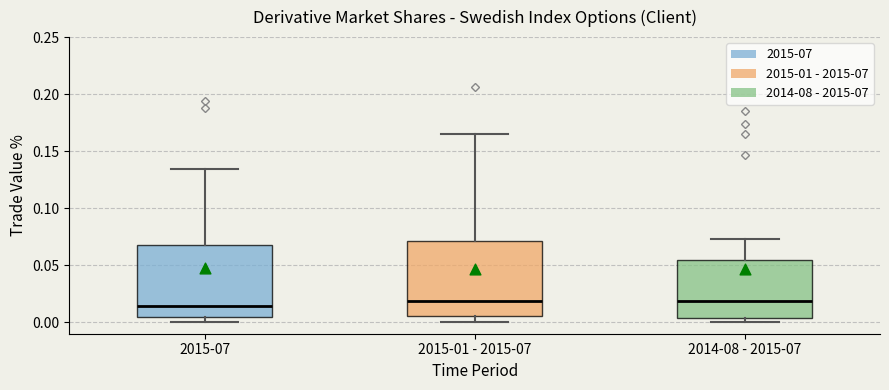

Reading left to right, transcribe this box plot: for each box, give where its median line is, the range the box spans, and where its two whiskers end, as read against the y-axis. The values are not printed on the chart, so give them approximately, as read against the axis.

2015-07: median 0.015, box 0.005 to 0.065, whiskers 0.000 to 0.135
2015-01 - 2015-07: median 0.020, box 0.005 to 0.070, whiskers 0.000 to 0.165
2014-08 - 2015-07: median 0.020, box 0.005 to 0.055, whiskers 0.000 to 0.075